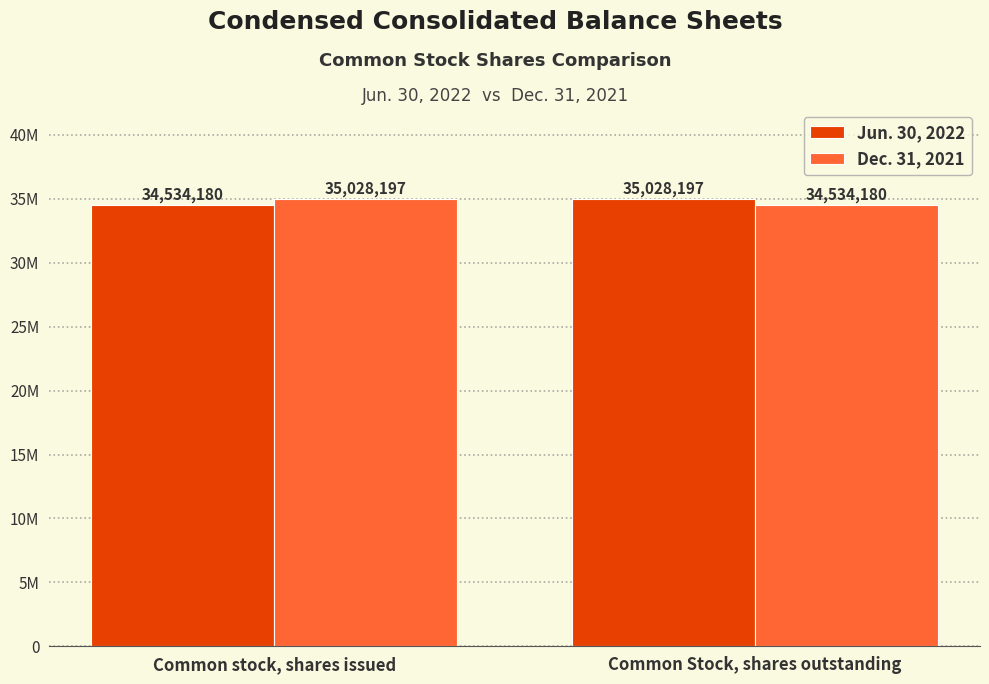

What are all the series names shown in the legend?

Jun. 30, 2022, Dec. 31, 2021